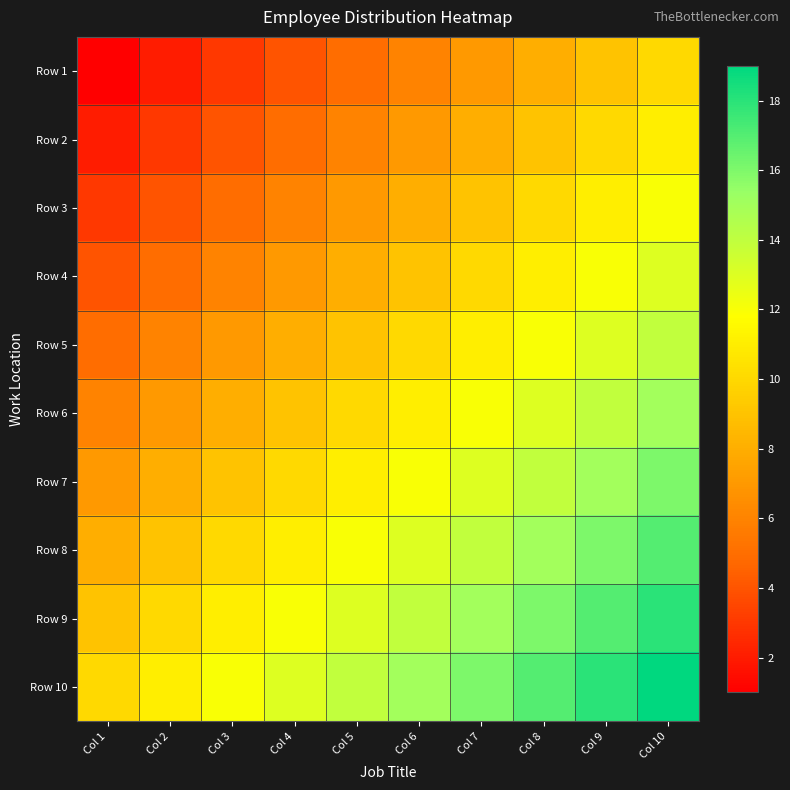

Reading left to right, transcribe all the data shown in this chart.

Row 1: Col 1=1	Col 2=2	Col 3=3	Col 4=4	Col 5=5	Col 6=6	Col 7=7	Col 8=8	Col 9=9	Col 10=10
Row 2: Col 1=2	Col 2=3	Col 3=4	Col 4=5	Col 5=6	Col 6=7	Col 7=8	Col 8=9	Col 9=10	Col 10=11
Row 3: Col 1=3	Col 2=4	Col 3=5	Col 4=6	Col 5=7	Col 6=8	Col 7=9	Col 8=10	Col 9=11	Col 10=12
Row 4: Col 1=4	Col 2=5	Col 3=6	Col 4=7	Col 5=8	Col 6=9	Col 7=10	Col 8=11	Col 9=12	Col 10=13
Row 5: Col 1=5	Col 2=6	Col 3=7	Col 4=8	Col 5=9	Col 6=10	Col 7=11	Col 8=12	Col 9=13	Col 10=14
Row 6: Col 1=6	Col 2=7	Col 3=8	Col 4=9	Col 5=10	Col 6=11	Col 7=12	Col 8=13	Col 9=14	Col 10=15
Row 7: Col 1=7	Col 2=8	Col 3=9	Col 4=10	Col 5=11	Col 6=12	Col 7=13	Col 8=14	Col 9=15	Col 10=16
Row 8: Col 1=8	Col 2=9	Col 3=10	Col 4=11	Col 5=12	Col 6=13	Col 7=14	Col 8=15	Col 9=16	Col 10=17
Row 9: Col 1=9	Col 2=10	Col 3=11	Col 4=12	Col 5=13	Col 6=14	Col 7=15	Col 8=16	Col 9=17	Col 10=18
Row 10: Col 1=10	Col 2=11	Col 3=12	Col 4=13	Col 5=14	Col 6=15	Col 7=16	Col 8=17	Col 9=18	Col 10=19